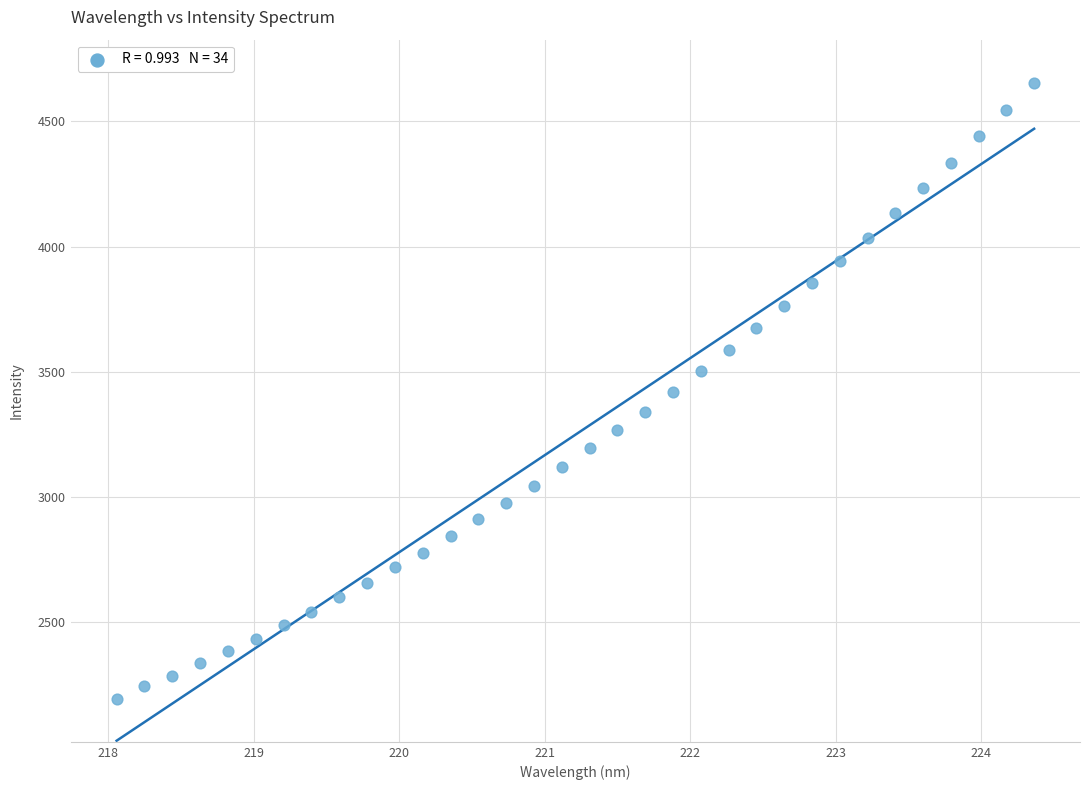

What is the range of X values (max minus min)?

6.3